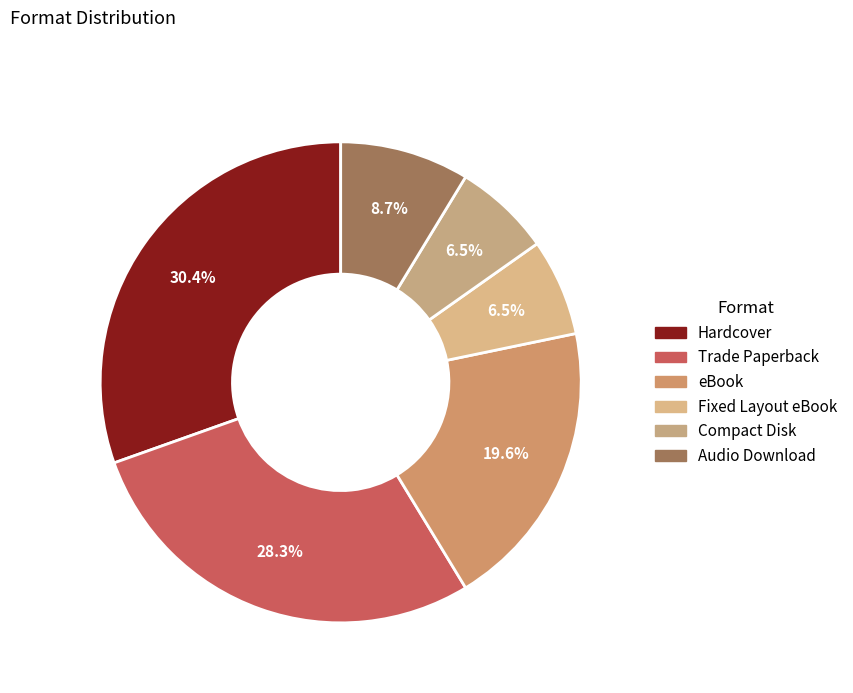

To the nearest percent, what is the average slice percentage?

17%